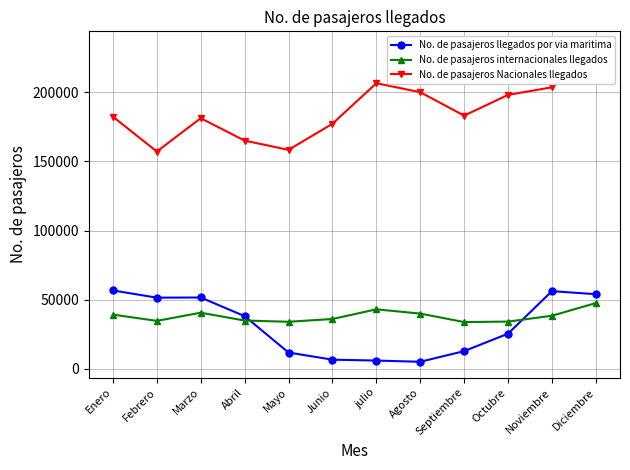

At which label is No. de pasajeros internacionales llegados closest to 40667?

Marzo